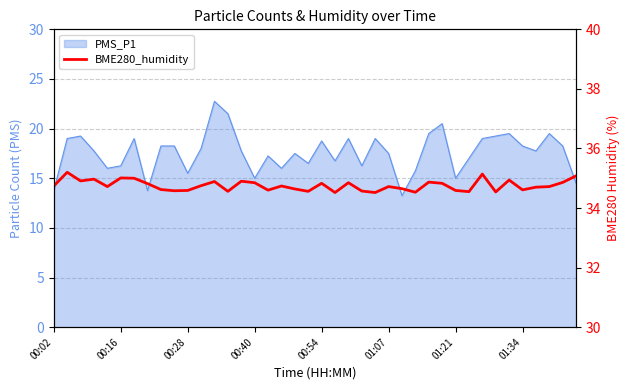

Is it true that the value at 27 is 7.3?

False